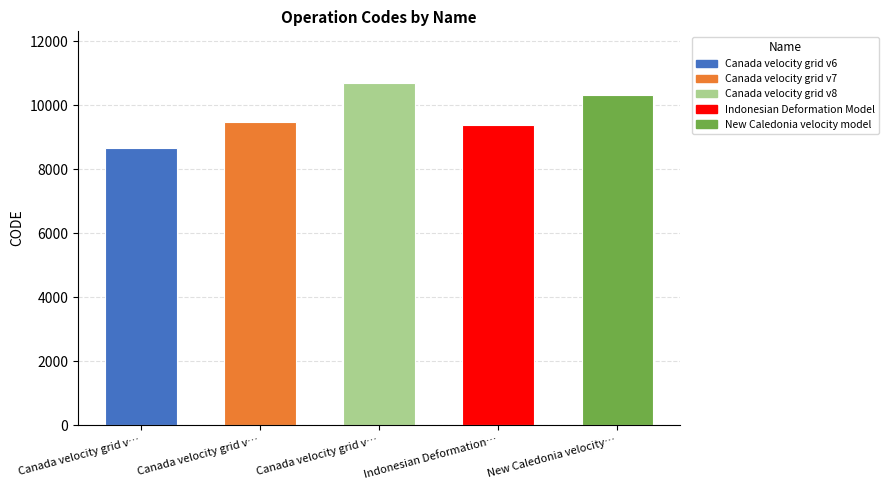

What is the sum of all values?

48564